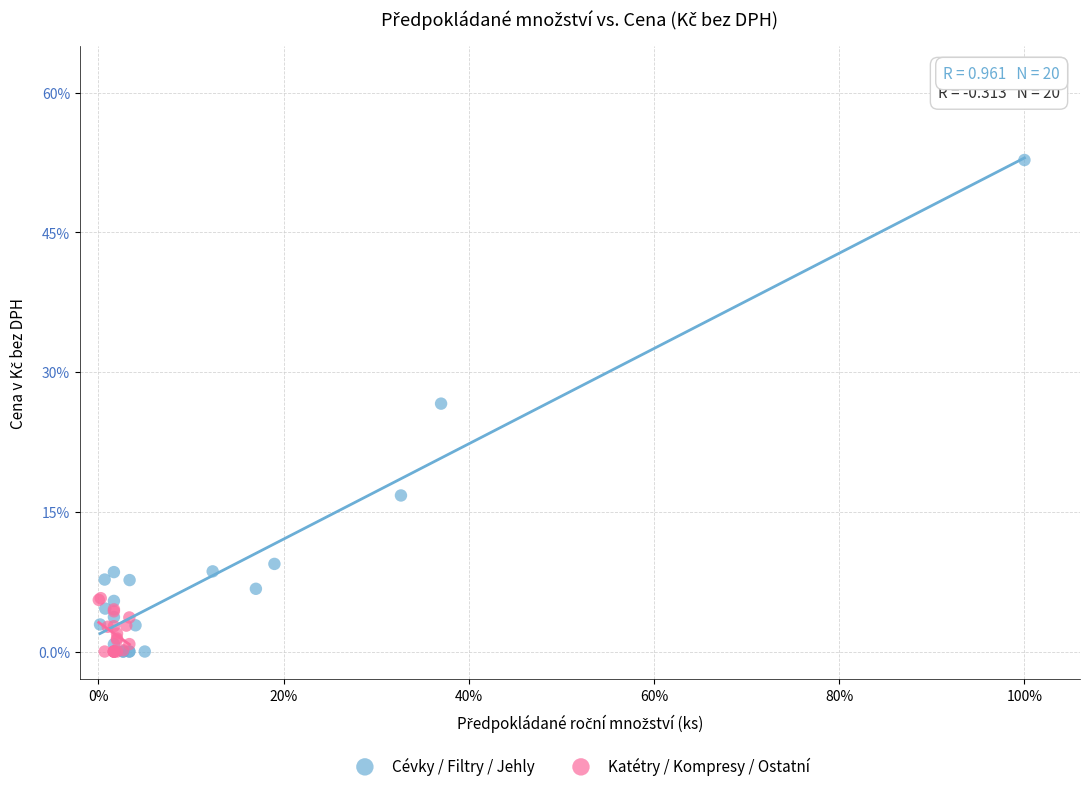

Which series contains the highest Y value?

Cévky / Filtry / Jehly